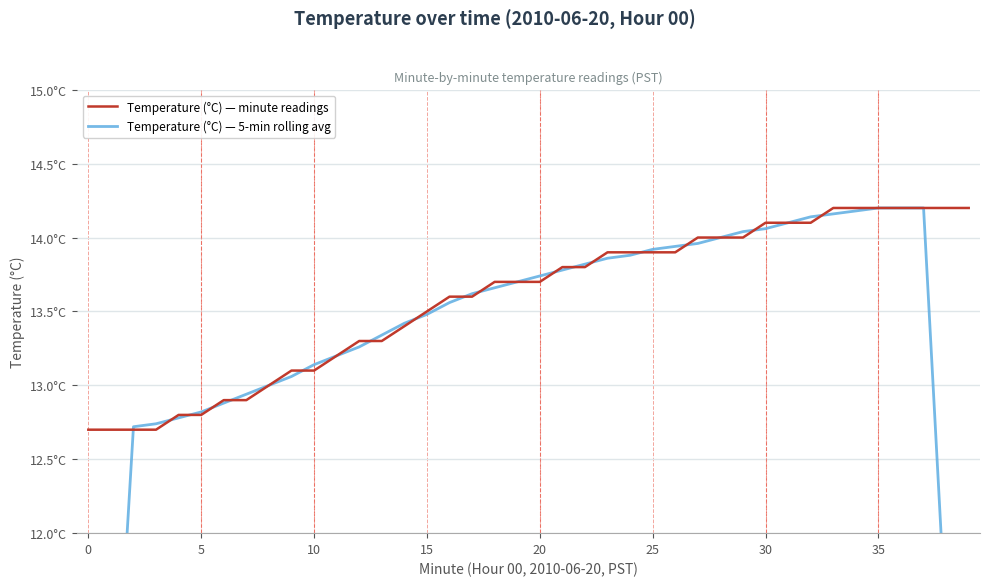

The Temperature (°C) — minute readings series shows 14.1 at 30. True or false?

True